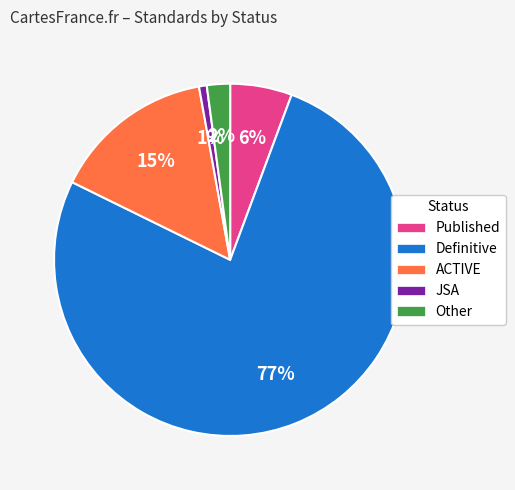

What is the majority slice?

Definitive